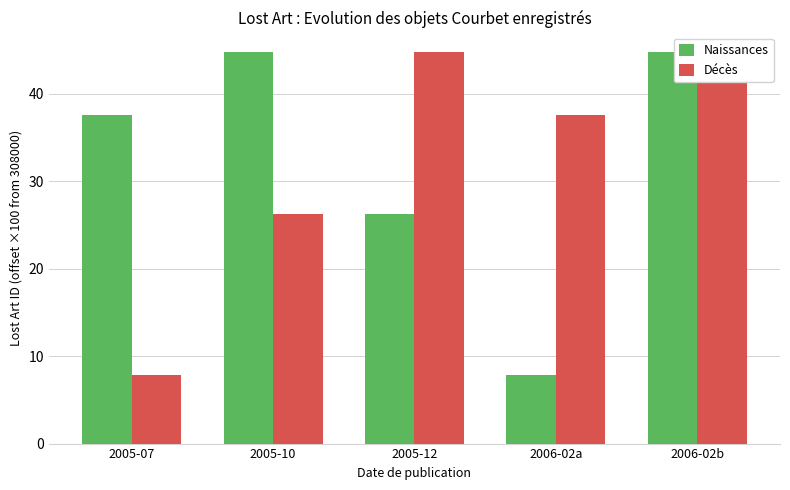

What is the average value of the Décès series?

32.3